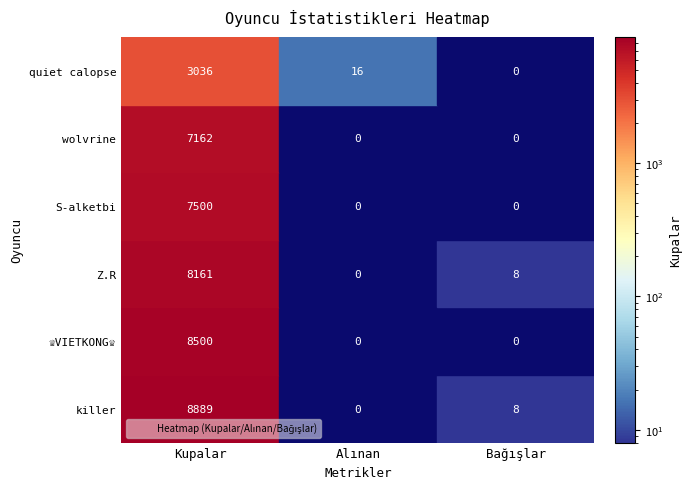

What is the sum of all ♕VIETKONG♕ values?

8500